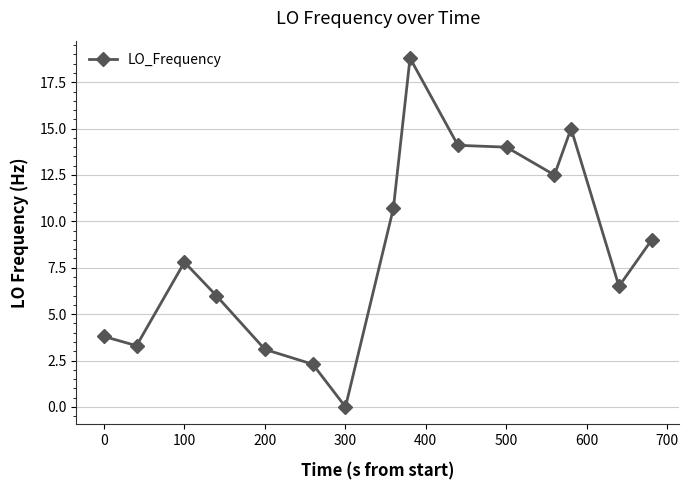

What is the average value?

8.5